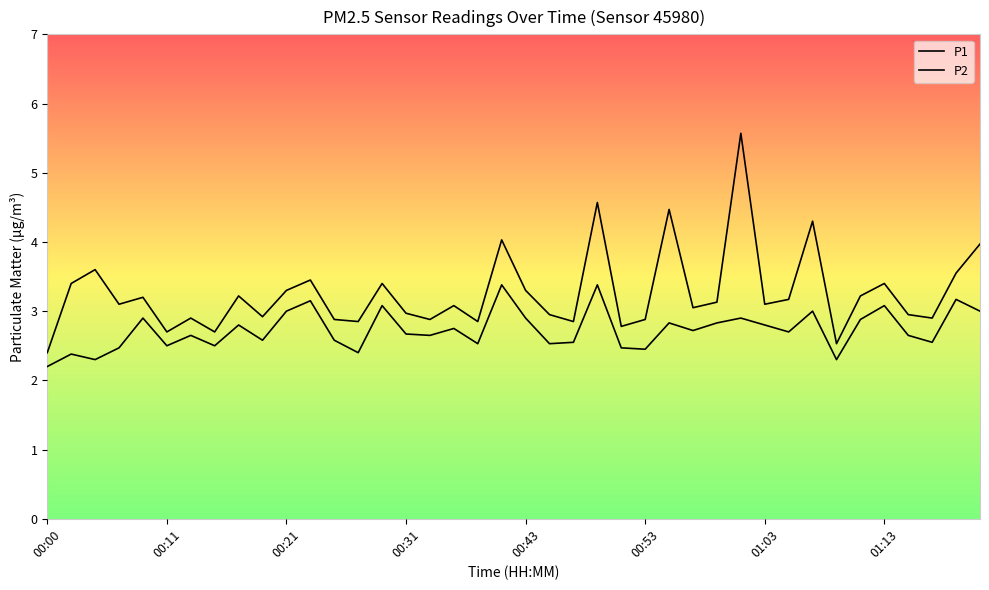

Does the chart display data point markers on the line(s)?

No